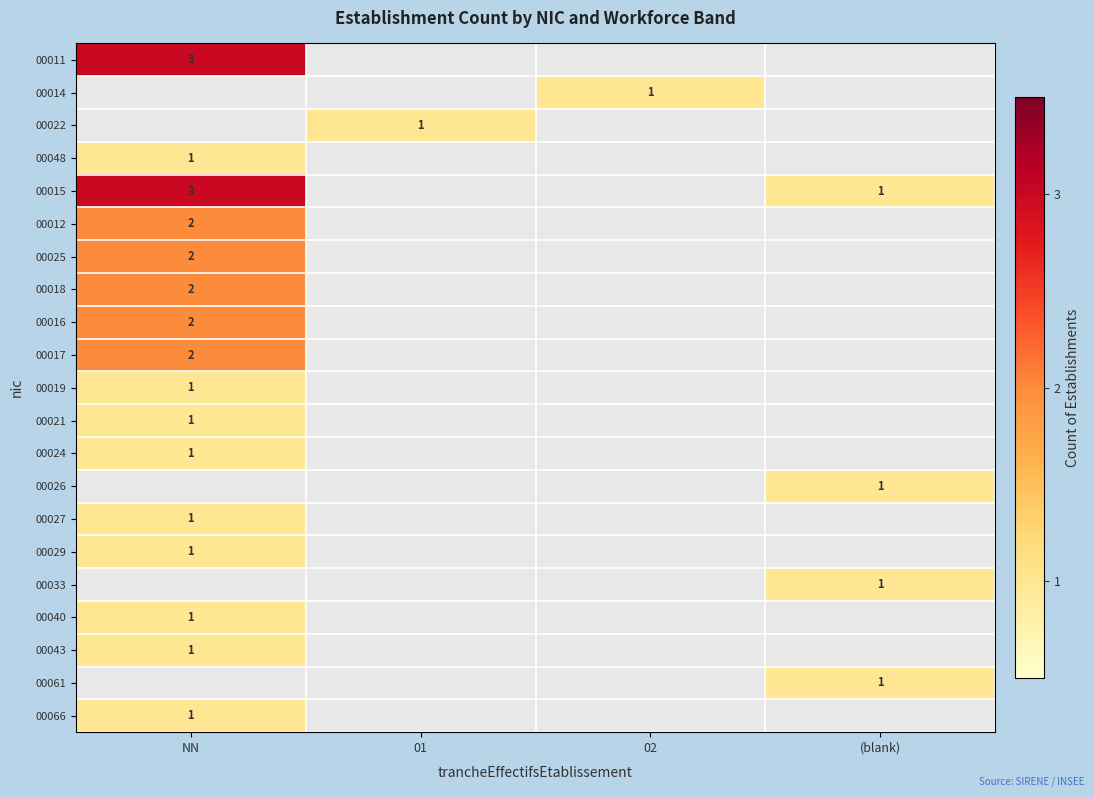

The value of 00025 at NN is 2. True or false?

True